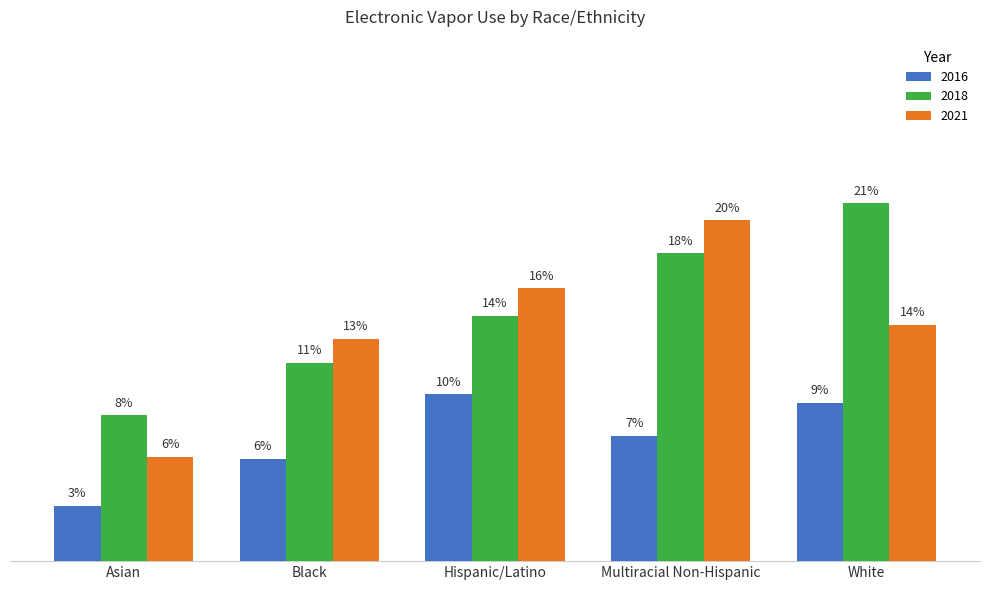

What is the minimum value for 2021?

6.0